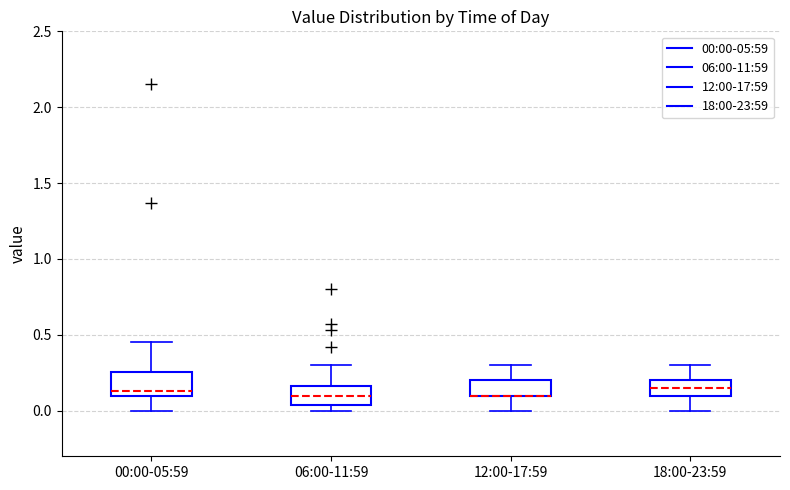

Reading left to right, transcribe this box plot: for each box, give where its median line is, the range the box spans, and where its two whiskers end, as read against the y-axis. The values are not printed on the chart, so give them approximately, as read against the axis.

00:00-05:59: median 0.15, box 0.10 to 0.25, whiskers 0.00 to 0.45
06:00-11:59: median 0.10, box 0.05 to 0.15, whiskers 0.00 to 0.30
12:00-17:59: median 0.10 (drawn on the box's lower edge), box 0.10 to 0.20, whiskers 0.00 to 0.30
18:00-23:59: median 0.15, box 0.10 to 0.20, whiskers 0.00 to 0.30